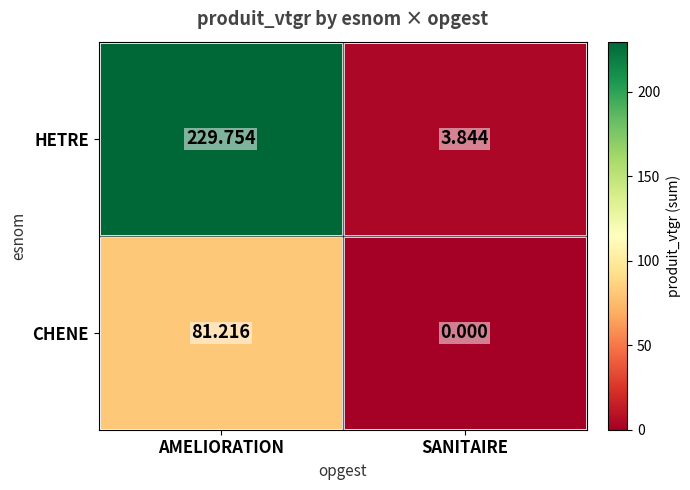

Rank the categories by CHENE value from highest to lowest.

AMELIORATION, SANITAIRE